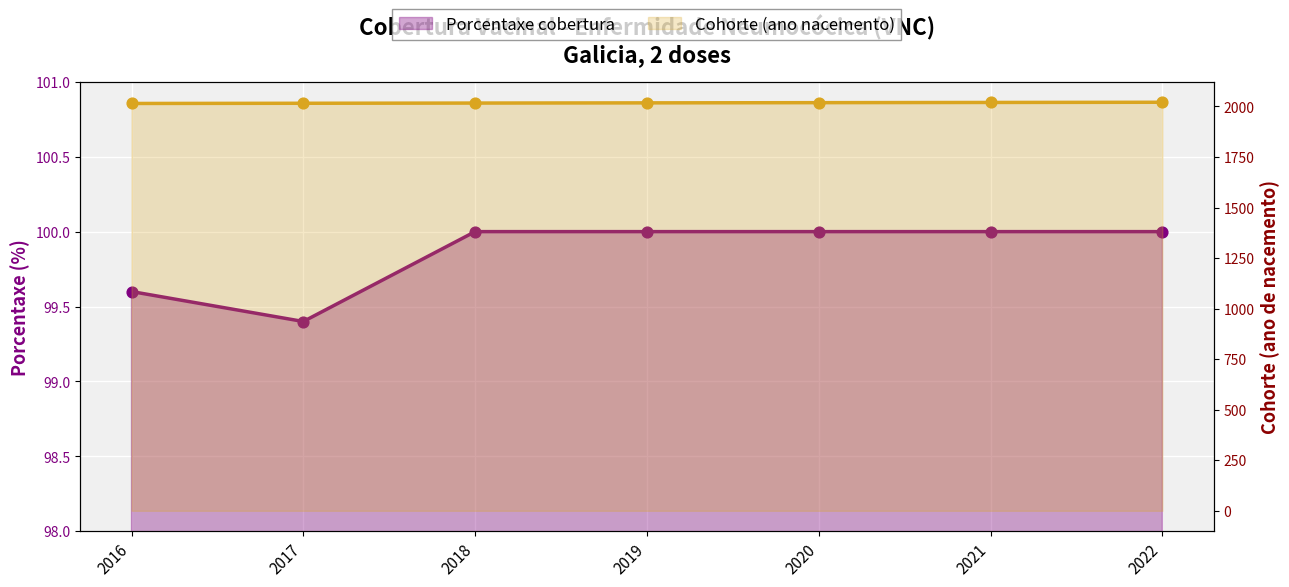

Which series has the largest total across all categories?

Cohorte (liña)